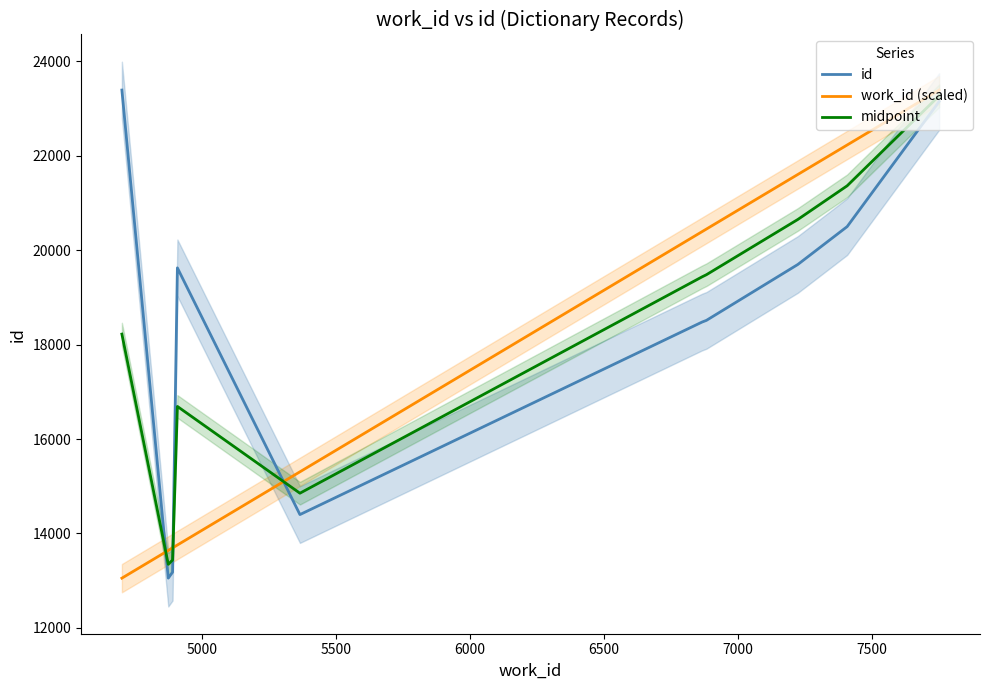

In id, how many points are lower than both neighbors (excluding endpoints)?

2